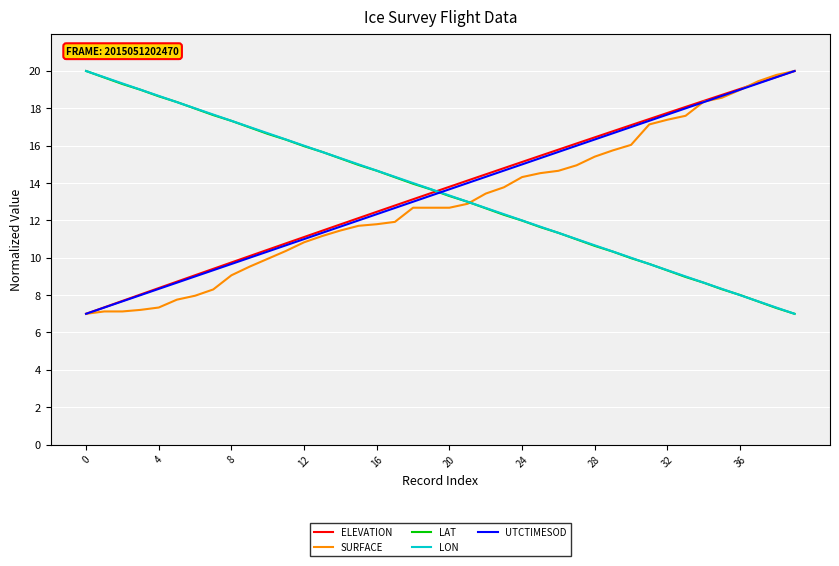

What is the minimum value shown in the chart?

7.0